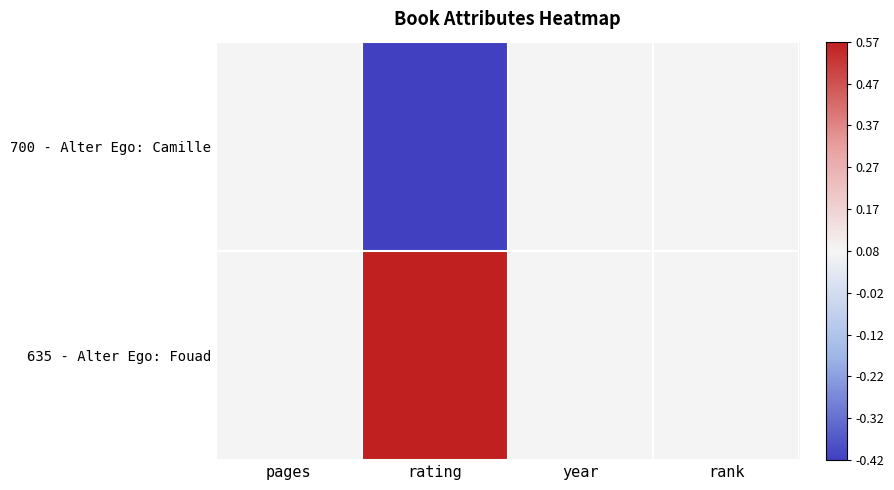

At rank, list the series in order from smallest to largest.

700 - Alter Ego: Camille, 635 - Alter Ego: Fouad